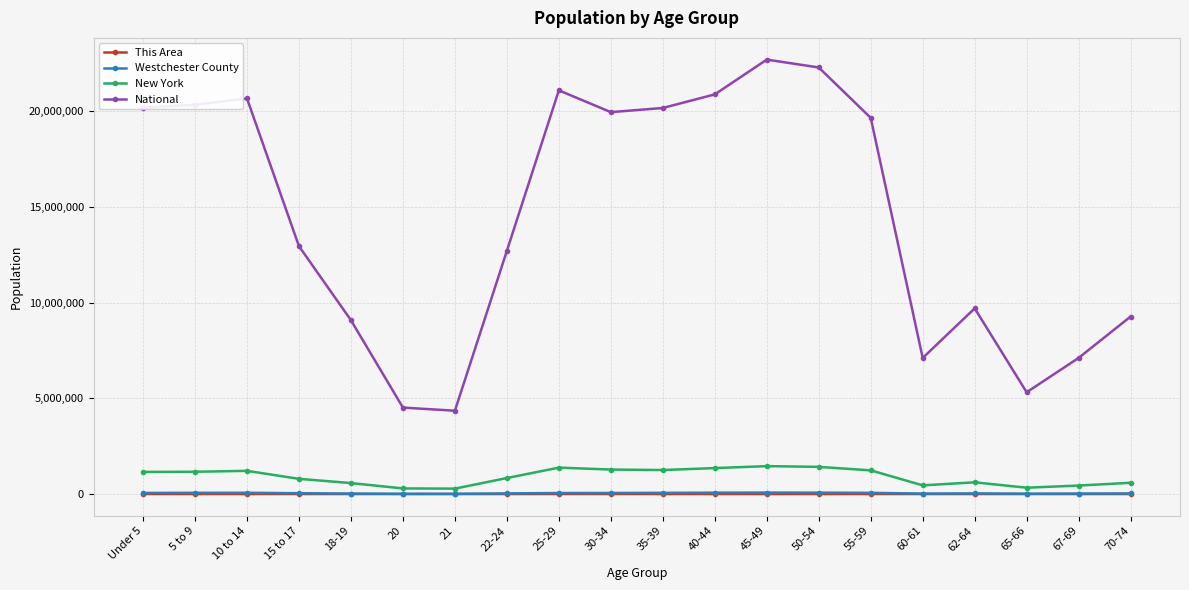

What is the maximum value shown in the chart?

22708591